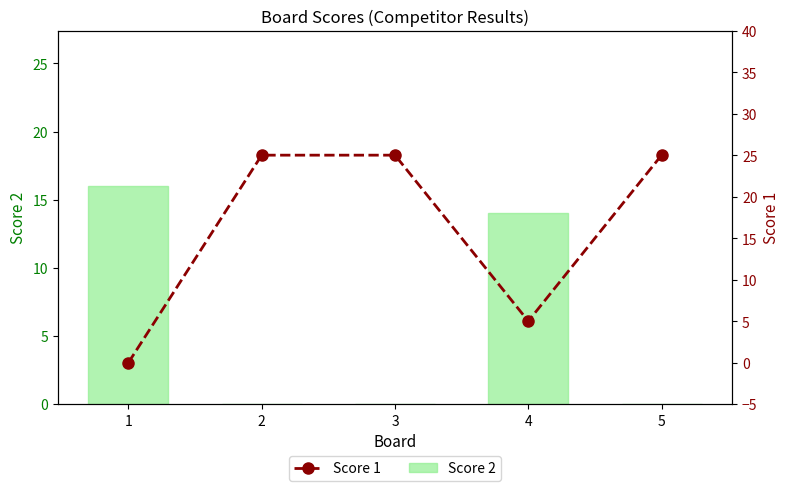

Reading right to left, extract all data points from this chart.

Score 2: 0	14	0	0	16
Score 1: 25	5	25	25	0